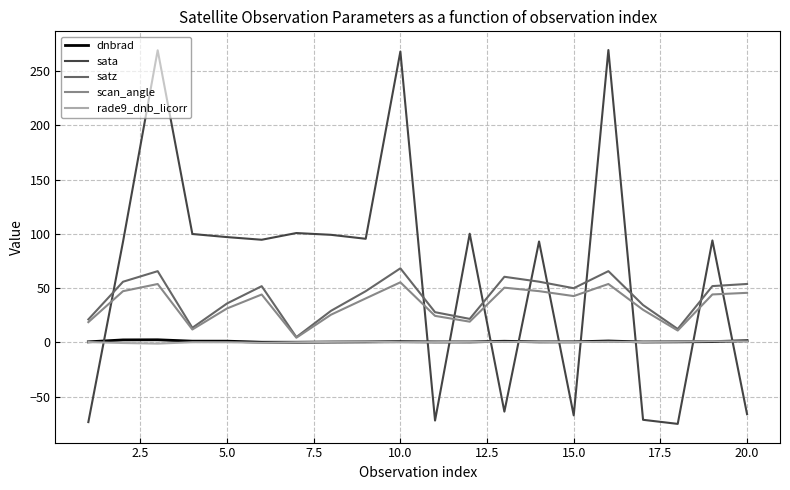

What is the minimum value for satz?

4.9